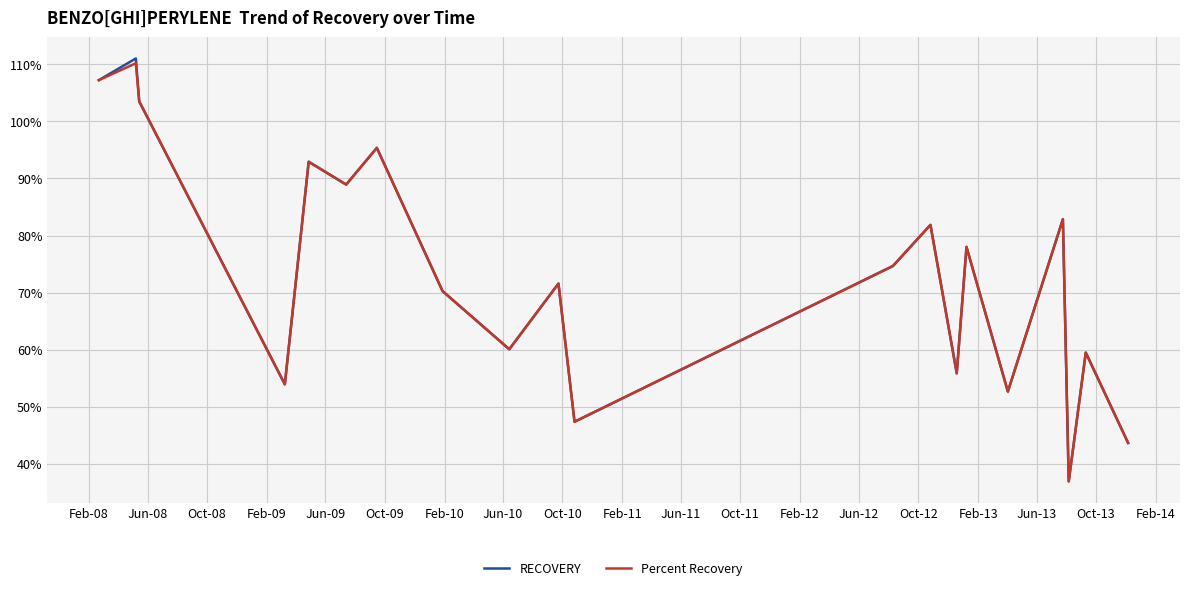

What are all the series names shown in the legend?

RECOVERY, Percent Recovery